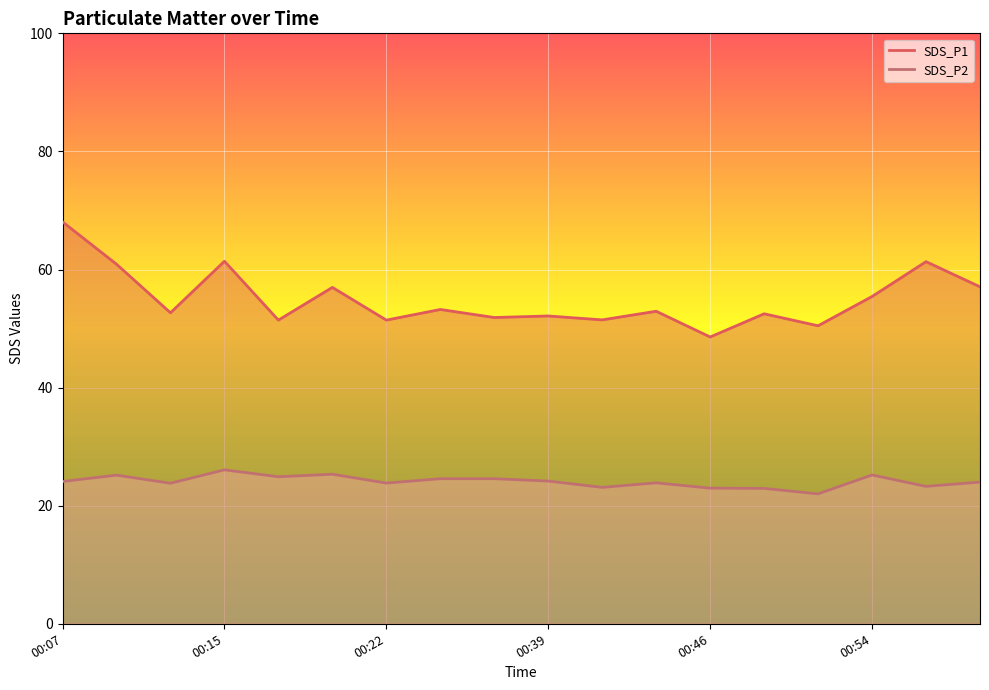

Between 00:25 and 00:41, which series saw the biggest shift?

SDS_P1